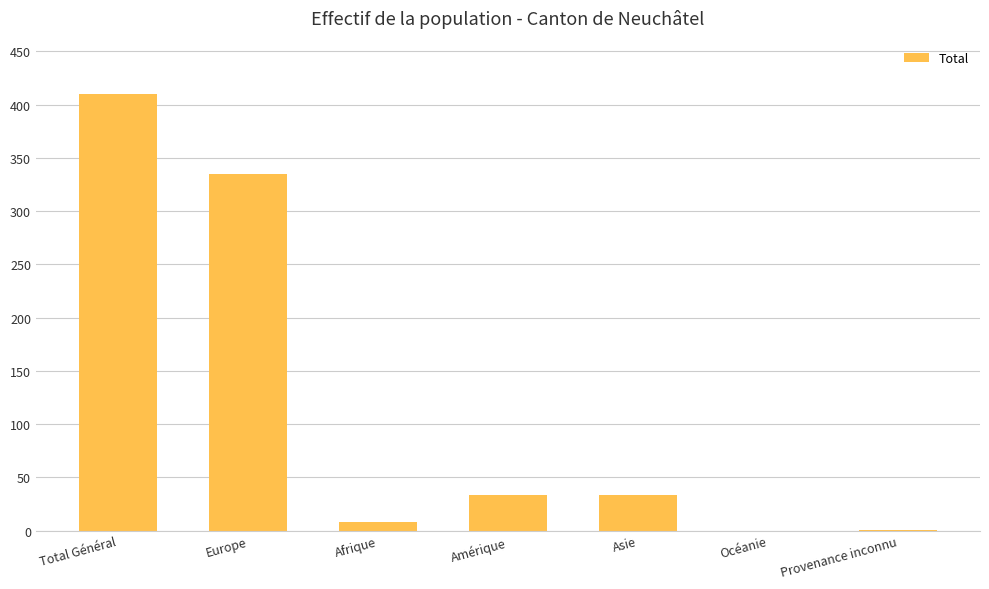

What is the average value?

117